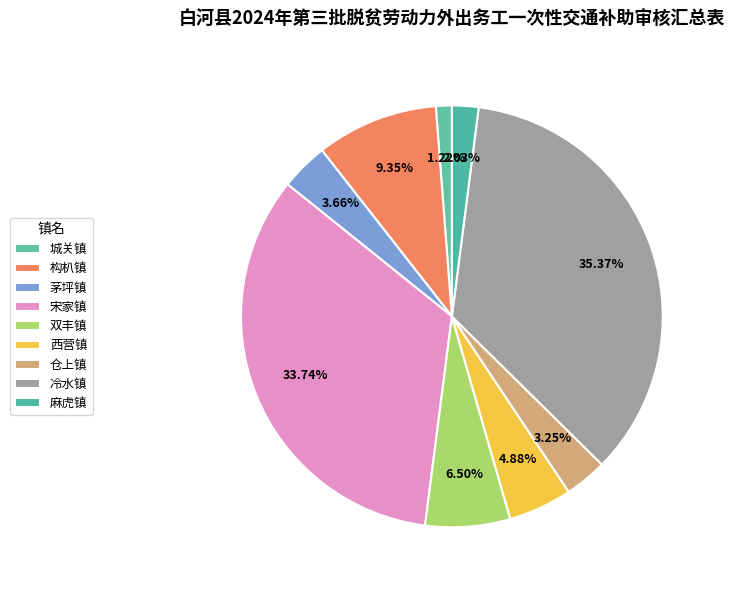

To the nearest percent, what is the average slice percentage?

11%